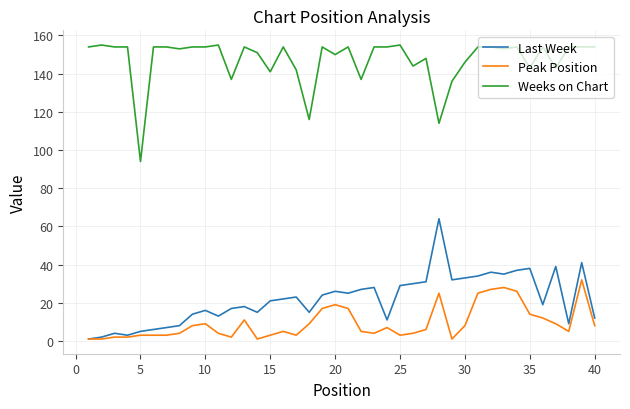

Rank the series by their maximum value, from highest to lowest.

Weeks on Chart, Last Week, Peak Position